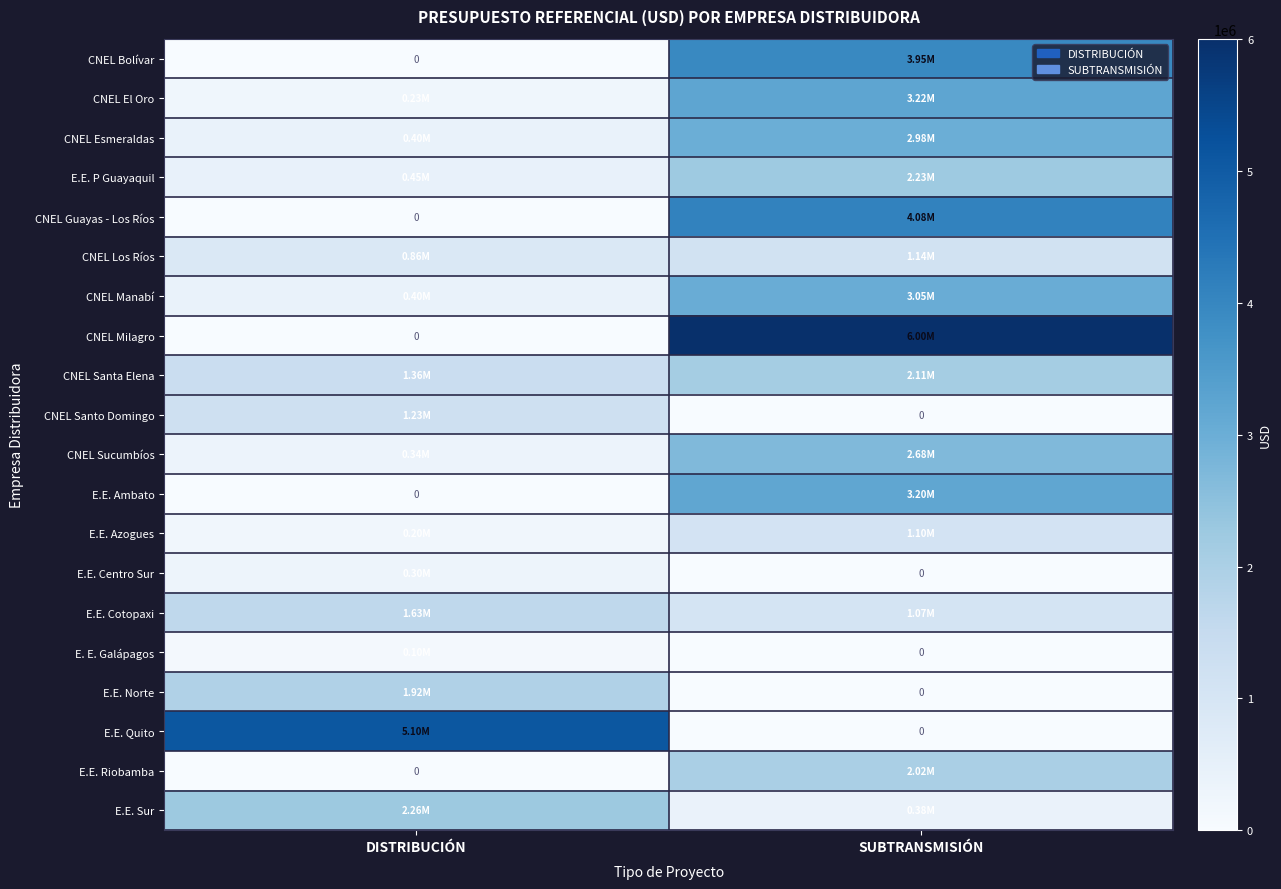

Is it true that E.E. Centro Sur equals 0.0 at SUBTRANSMISIÓN?

True